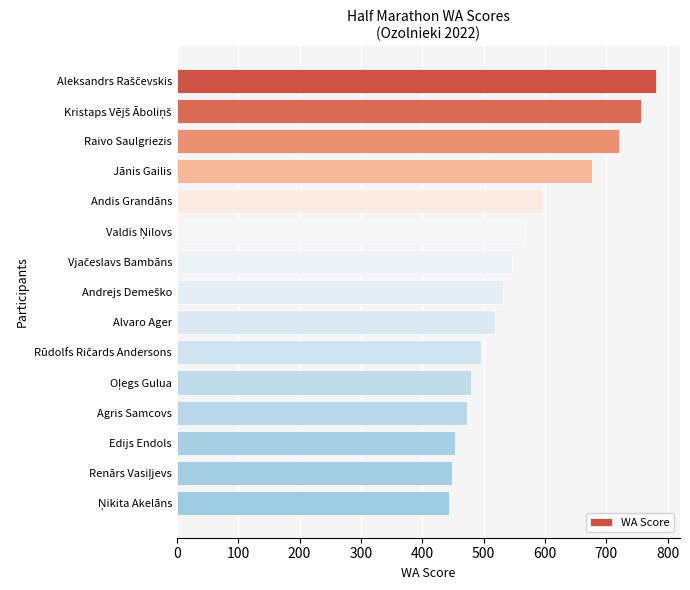

What is the difference between the maximum and second lowest values?

332